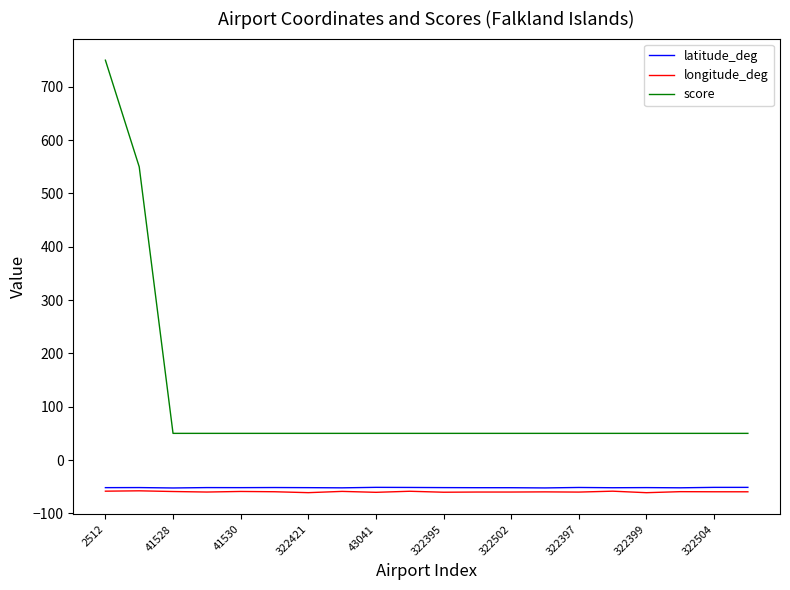

What is the difference between the maximum and second lowest values in the longitude_deg series?

3.5